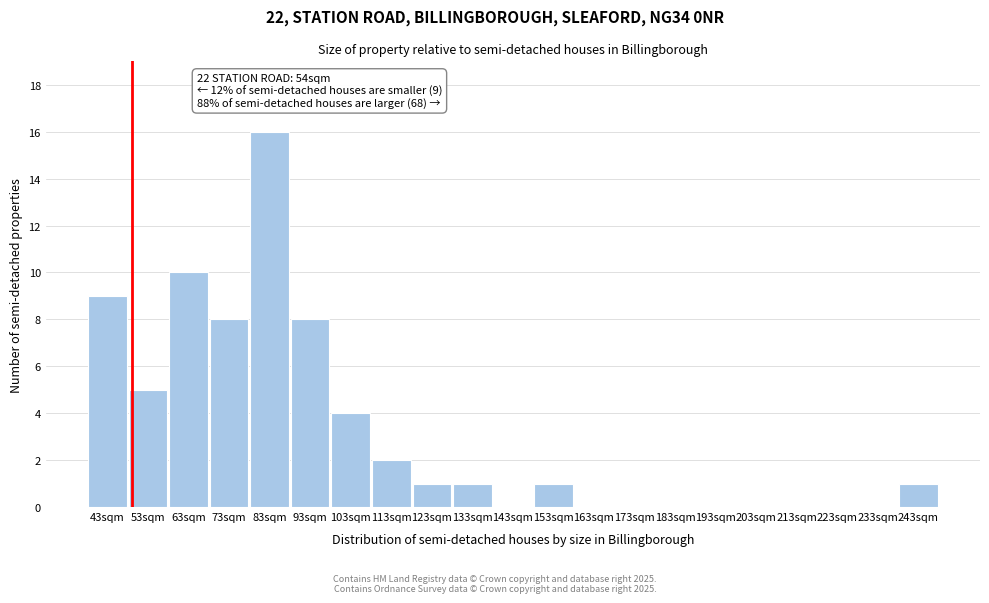

Reading right to left, extract all data points from this chart.

243sqm=1	233sqm=0	223sqm=0	213sqm=0	203sqm=0	193sqm=0	183sqm=0	173sqm=0	163sqm=0	153sqm=1	143sqm=0	133sqm=1	123sqm=1	113sqm=2	103sqm=4	93sqm=8	83sqm=16	73sqm=8	63sqm=10	53sqm=5	43sqm=9